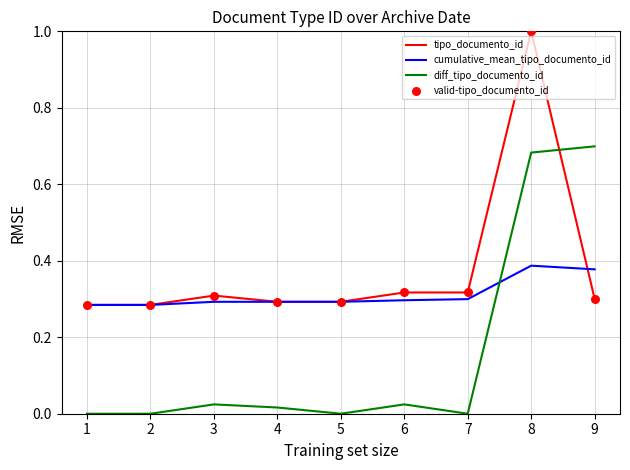

At which label does tipo_documento_id reach its peak?

8